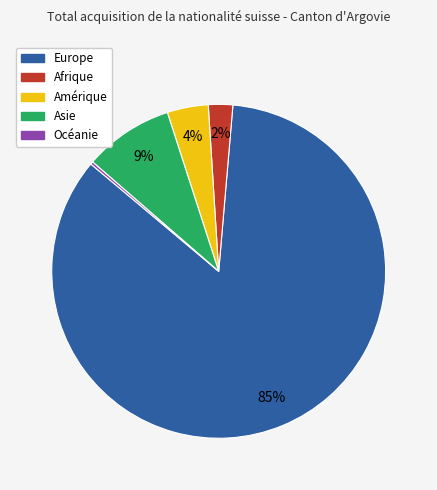

Is Europe the majority of the pie?

Yes